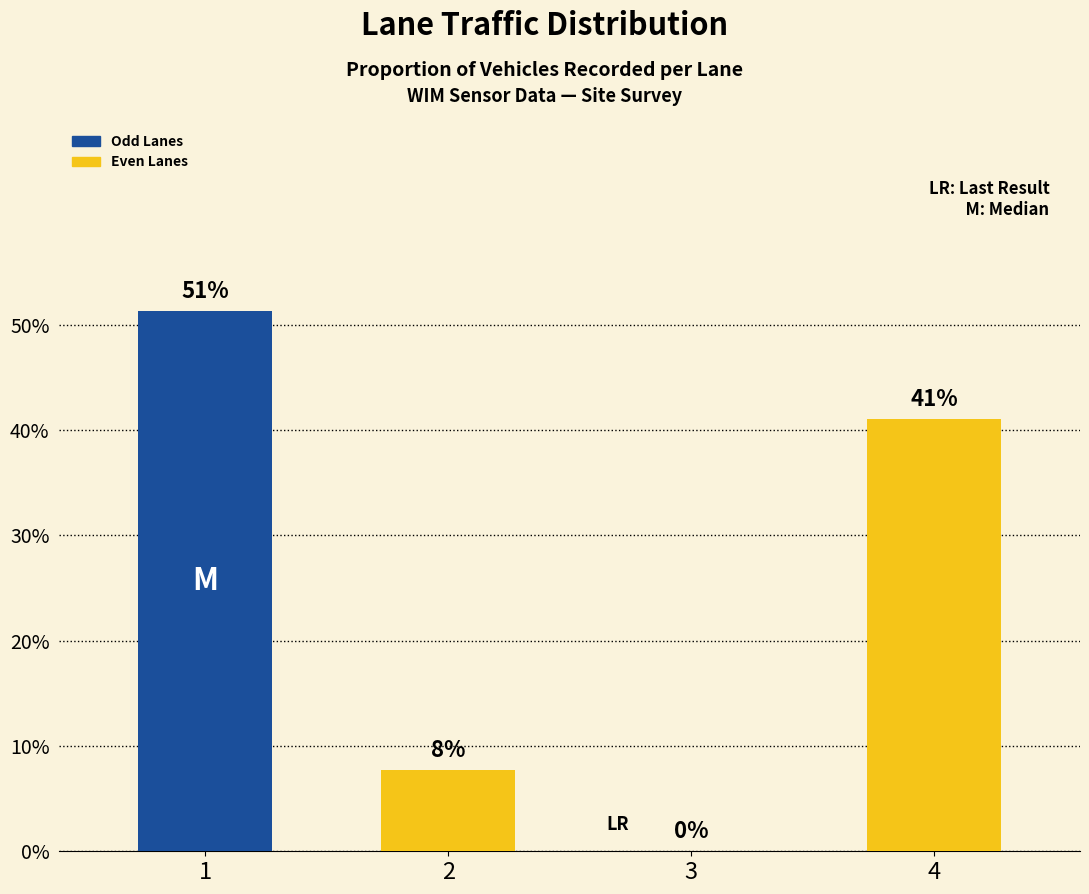

True or false: the data shows 0.4 at 3.

False